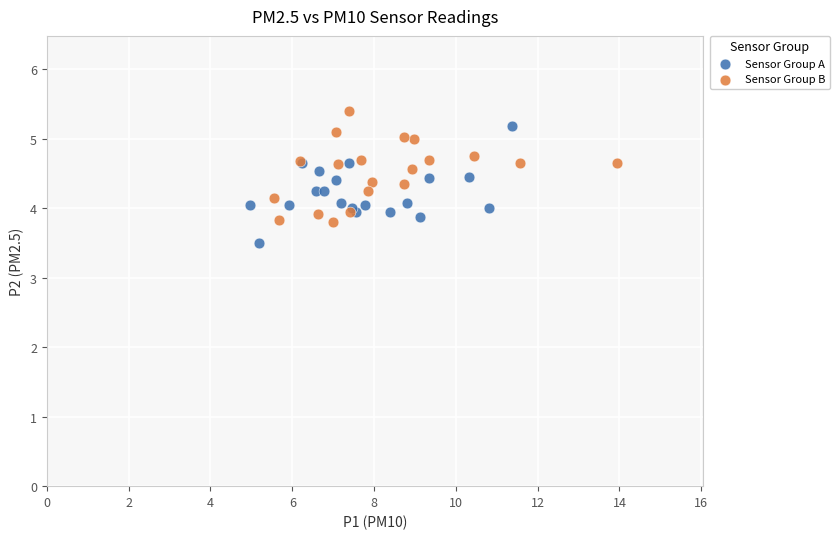

Which series contains the lowest Y value?

Sensor Group A